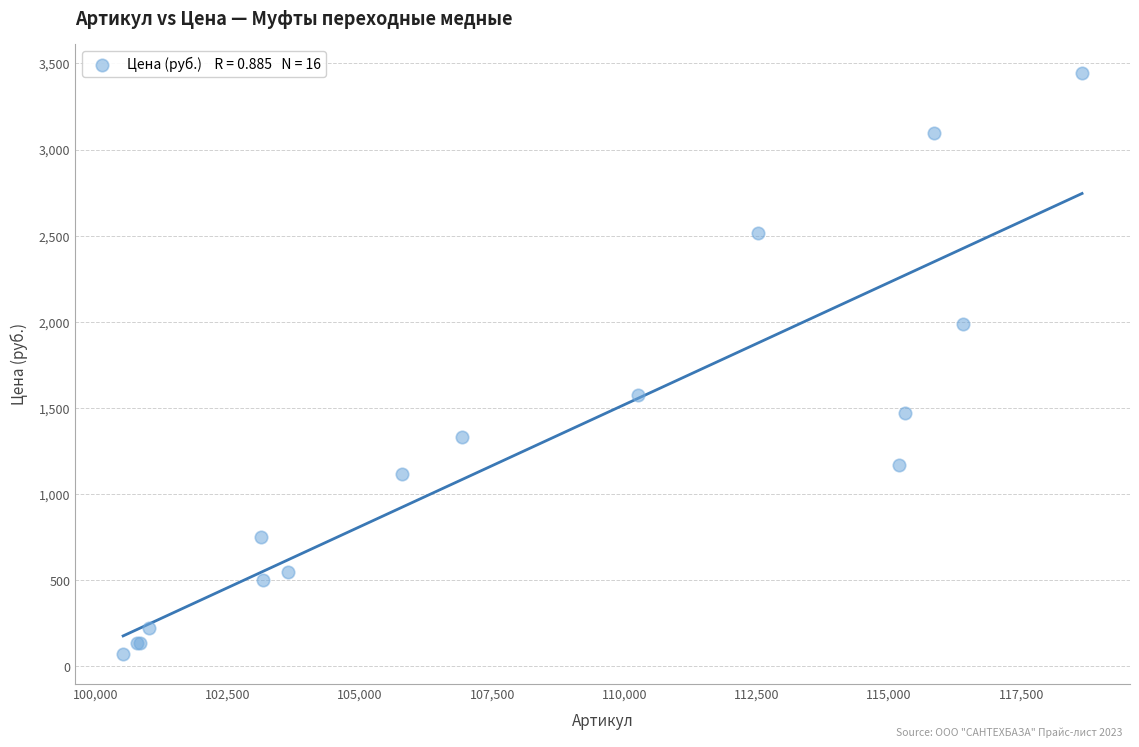

What Y value in the scatter plot is closest to 1756?

1574.6